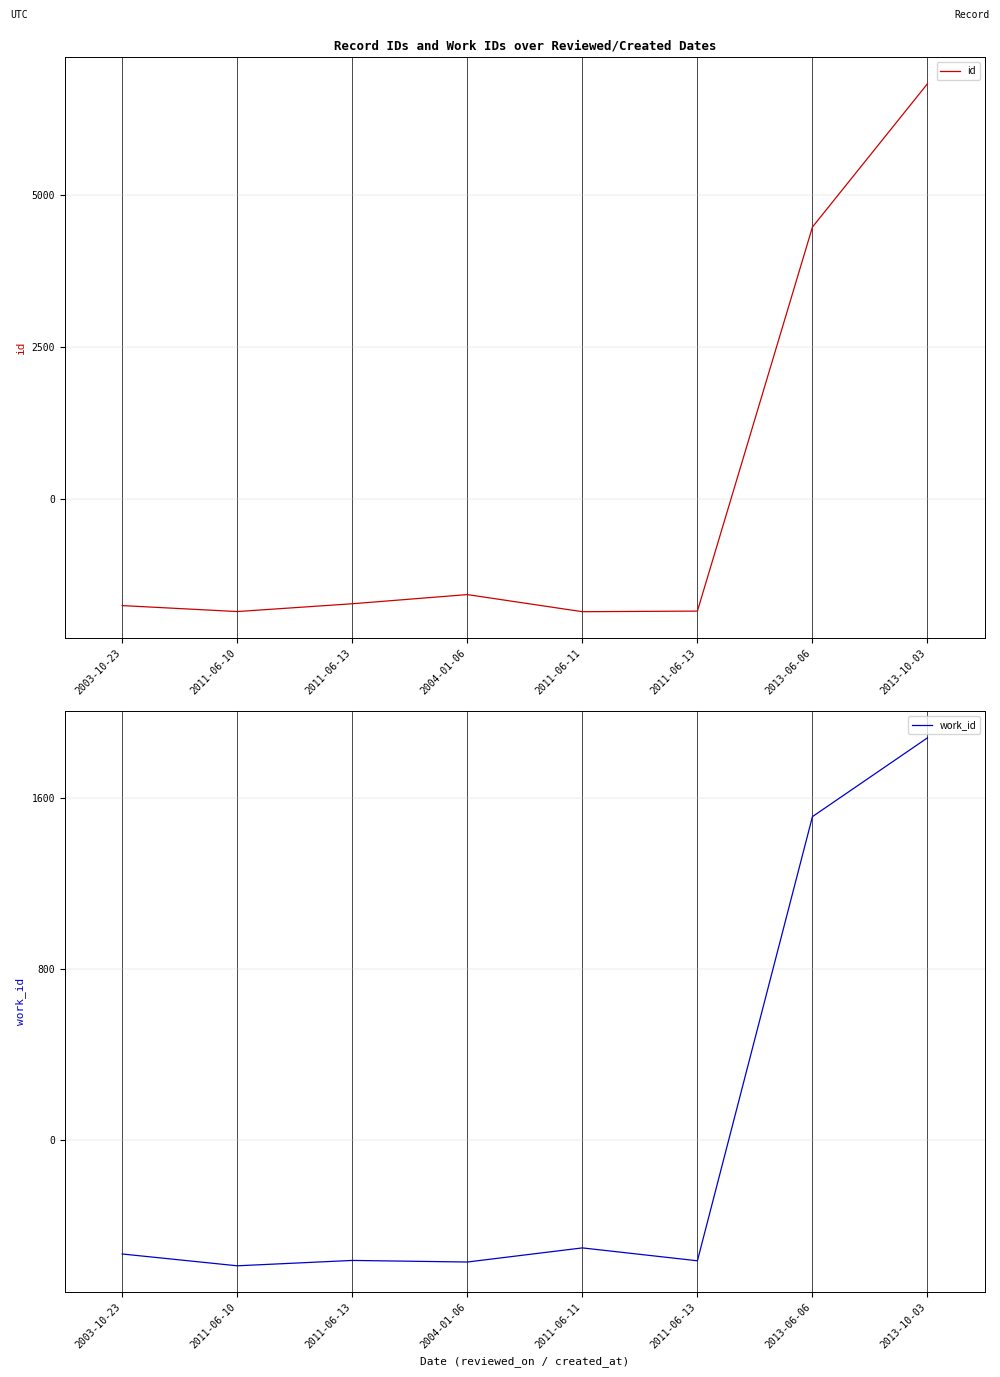

What is the lowest value of the id series?

-1851.5